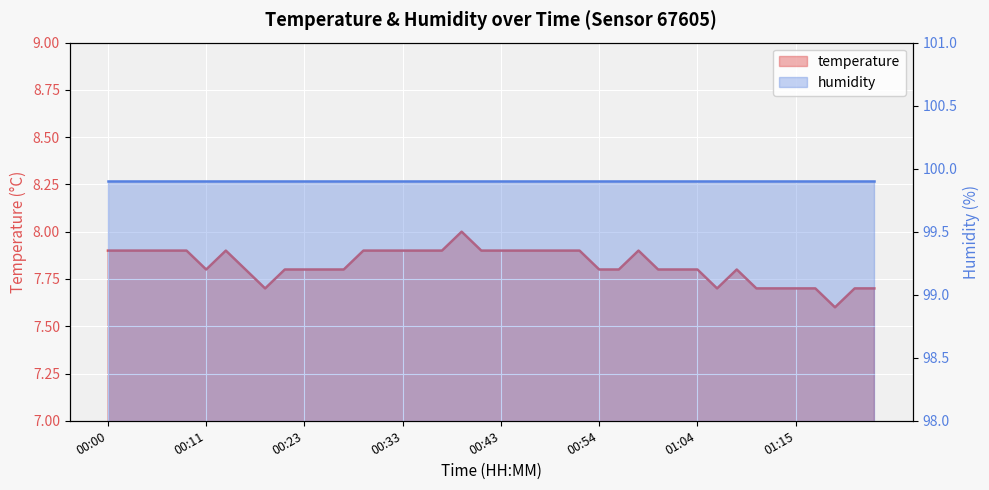

The chart shows a value of 13.6 at 00:52. True or false?

False